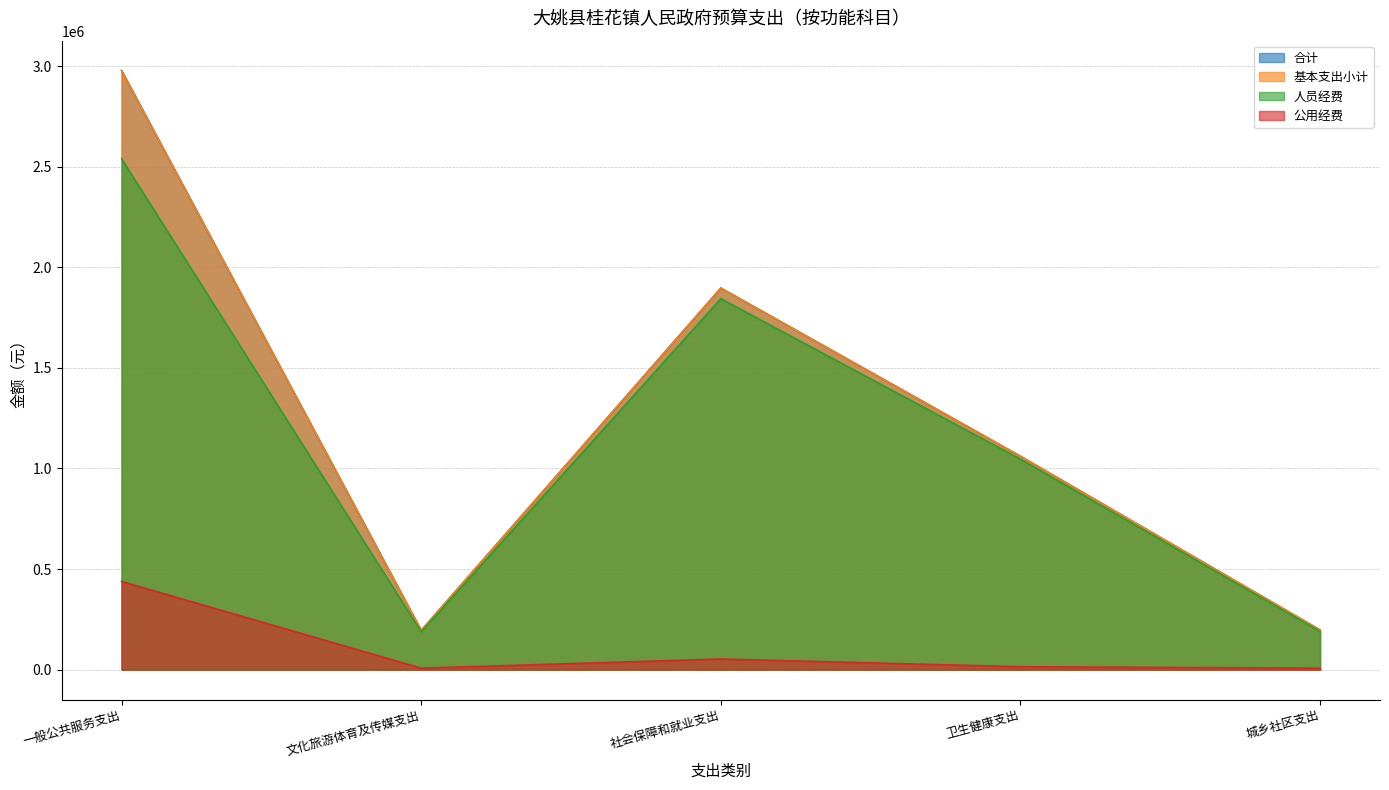

At which label does 公用经费 first exceed 14440?

一般公共服务支出